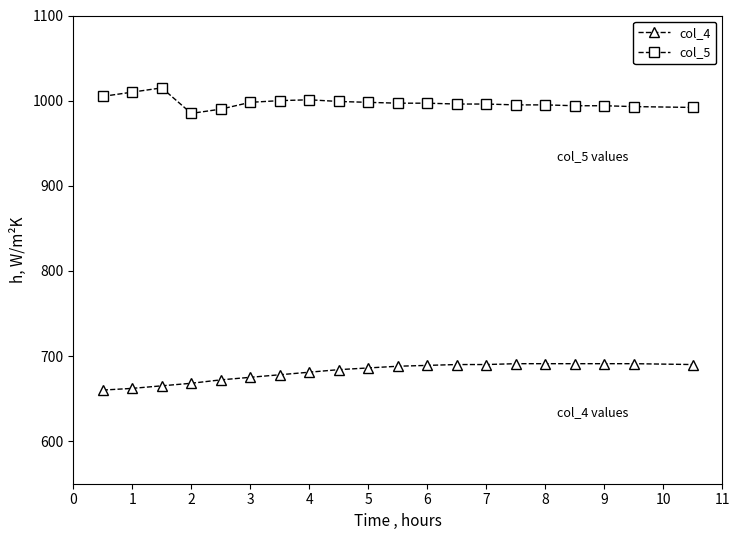

What are all the series names shown in the legend?

col_4, col_5